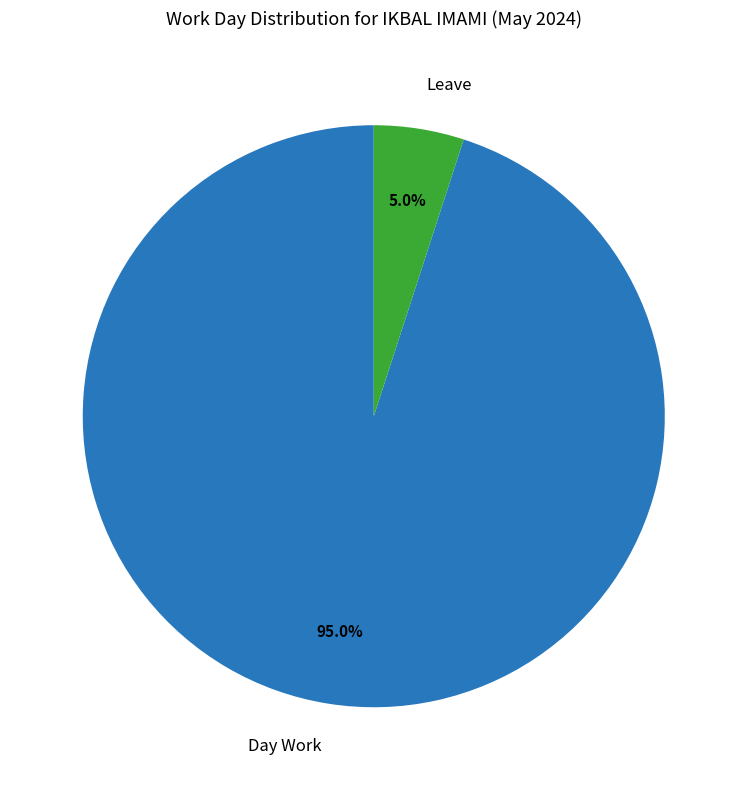

Does Day Work account for over 50% of the chart?

Yes